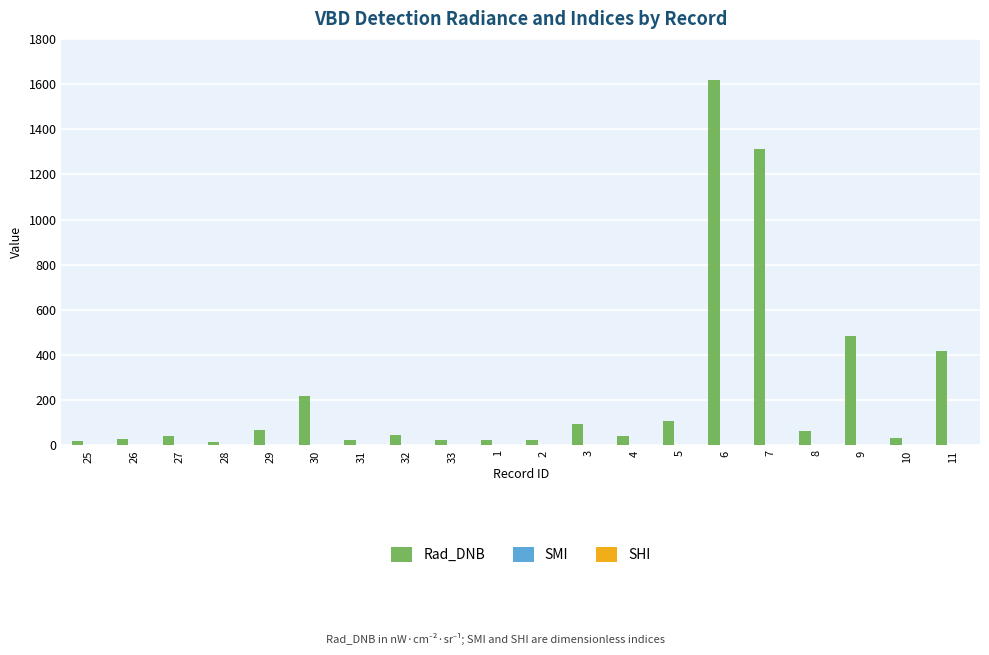

The Rad_DNB series shows 30.1 at 26. True or false?

True